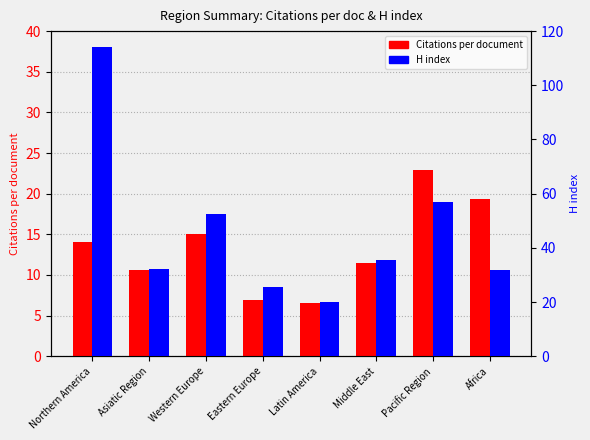

What is the value of the H index bar at the 3rd from the left?

52.4